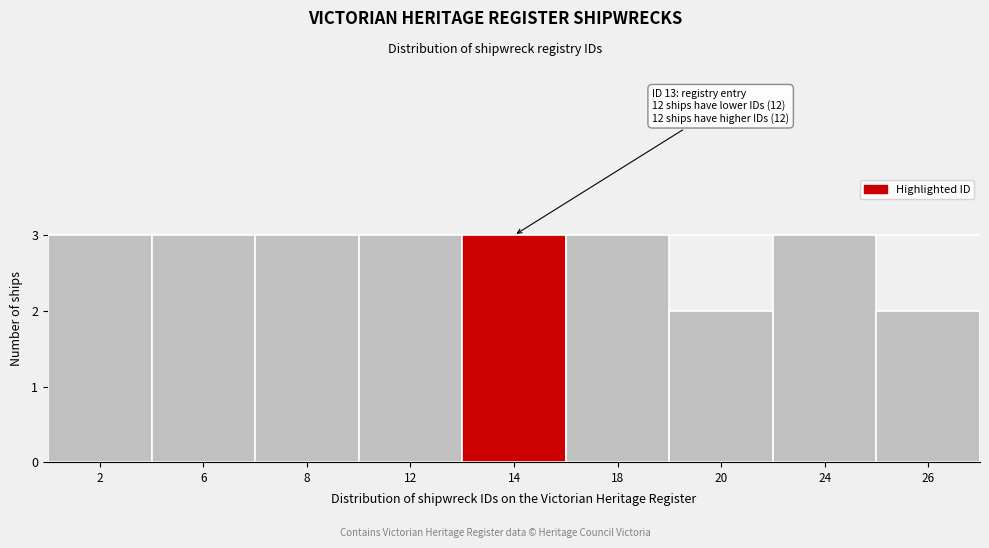

Reading left to right, list all the values displayed in this chart.

2=3	6=3	8=3	12=3	14=3	18=3	20=2	24=3	26=2